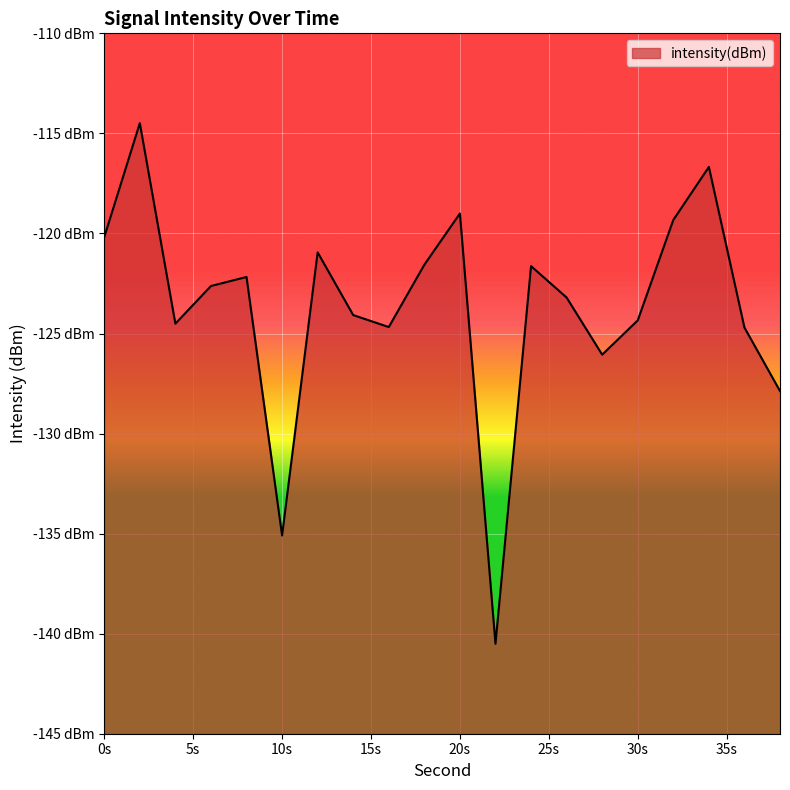

Reading left to right, extract all data points from this chart.

-120.2	-114.5	-124.5	-122.6	-122.2	-135.1	-120.9	-124.1	-124.7	-121.6	-119.0	-140.5	-121.6	-123.2	-126.1	-124.3	-119.3	-116.7	-124.7	-127.9